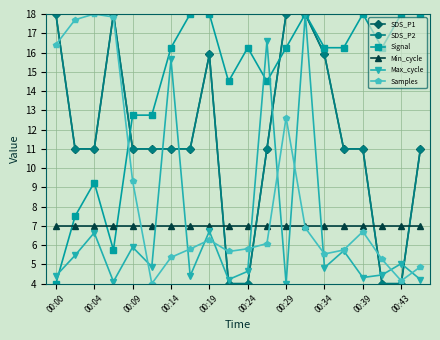

At which label does Samples first exceed 6?

00:00